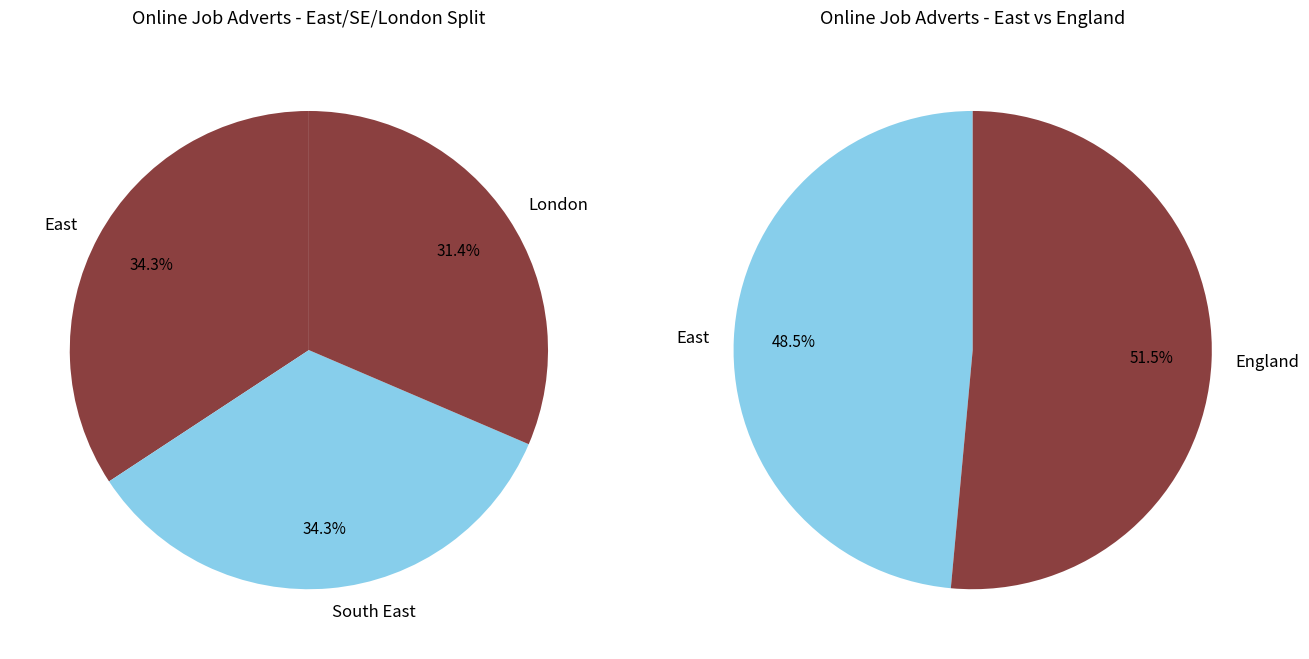

Which series has the widest spread of values?

London